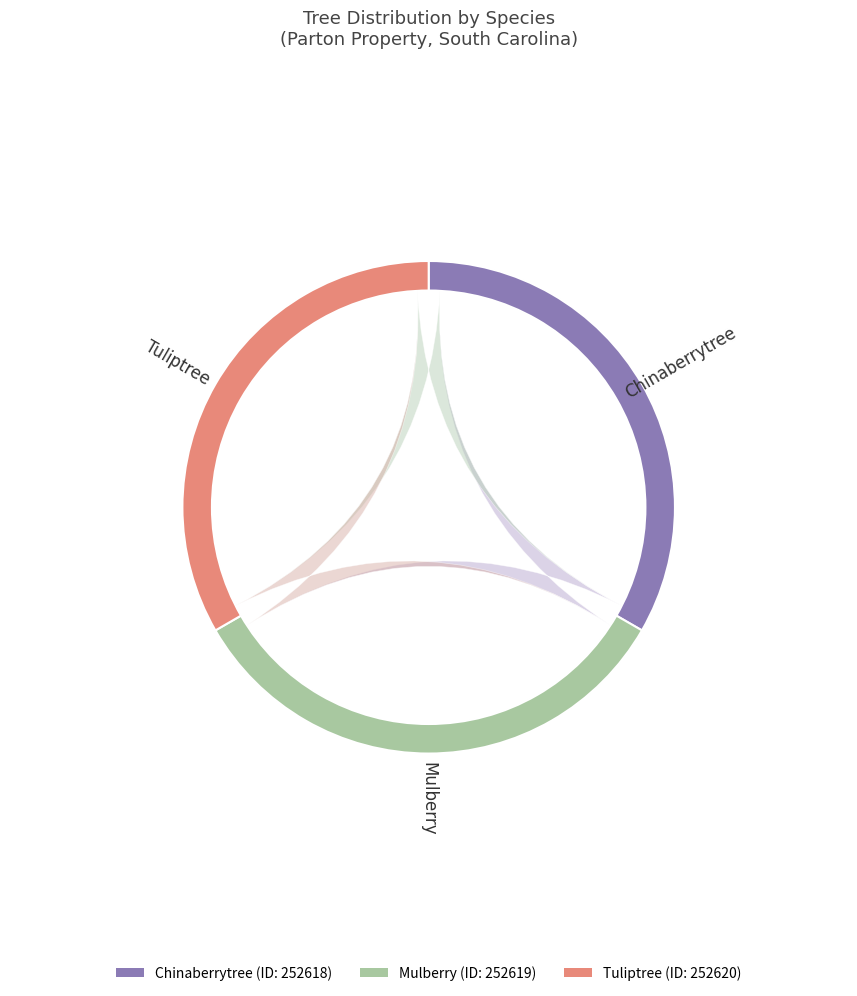

Is it true that Chinaberrytree is 33% of the pie?

True